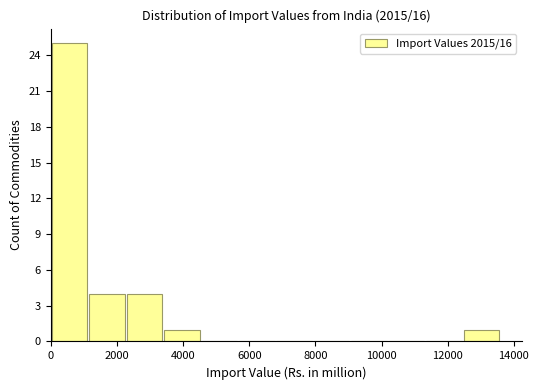

What is the height of the bar covering 2200 to 3400 on the x-axis? Neither the bar edges nor the heights are printed on the chart, so give them approximately, as read against the axes.

4